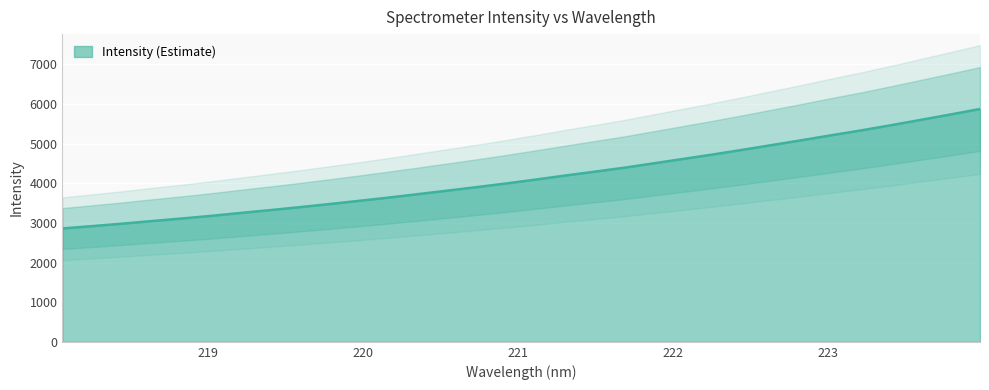

At which category does the chart reach its minimum across all series?

218.0596